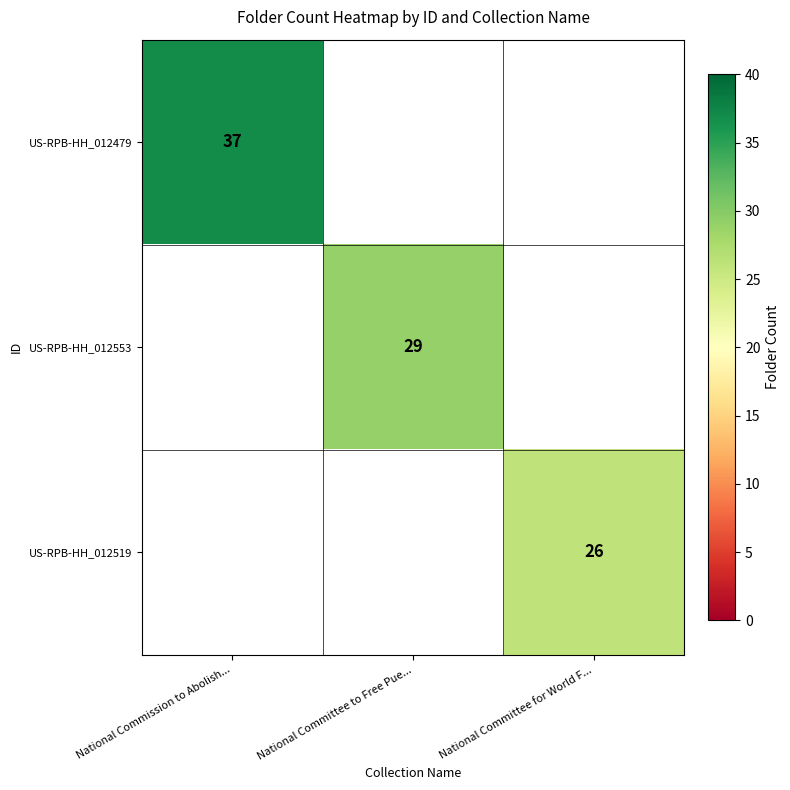

Which series has the widest spread of values?

row_0